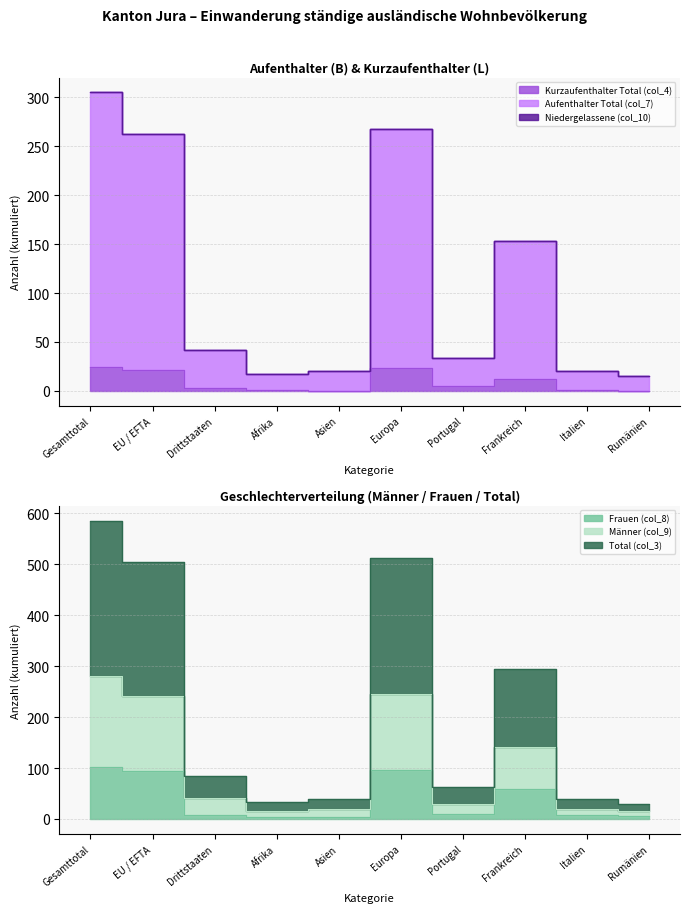

What is the approximate value of Total (col_3) at Rumänien?

15